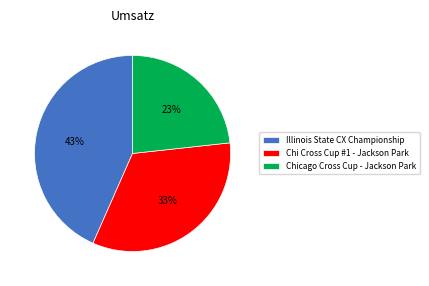

Which has a higher value, Chi Cross Cup #1 - Jackson Park or Chicago Cross Cup - Jackson Park?

Chi Cross Cup #1 - Jackson Park